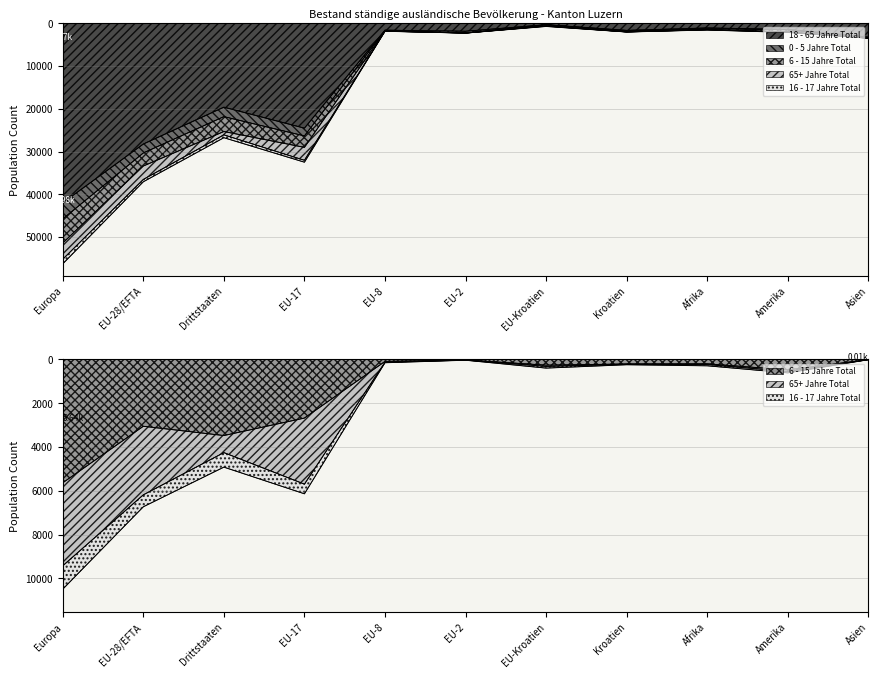

What is the sum of all 18 - 65 Jahre Total values?

125707